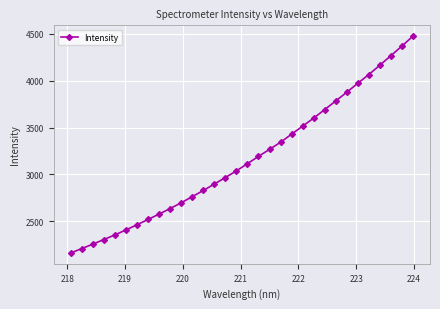

What is the value of the 29th point from the left?

4163.7